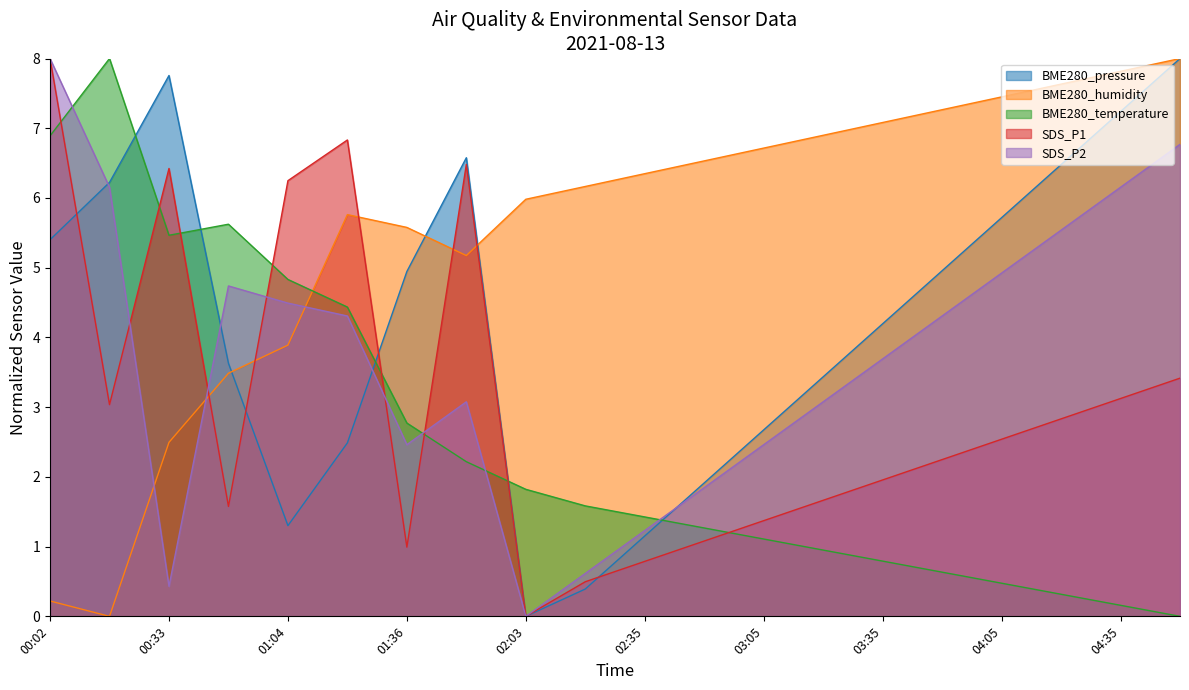

True or false: SDS_P2 and BME280_temperature cross at least once.

True